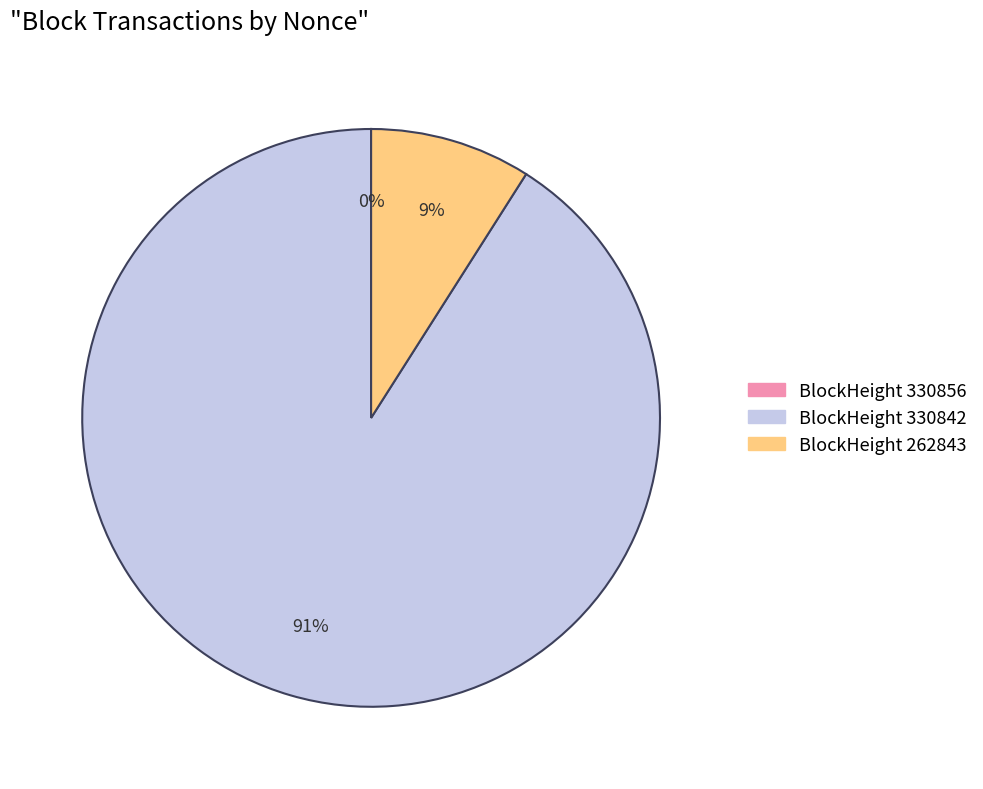

Does any single category account for the majority?

Yes